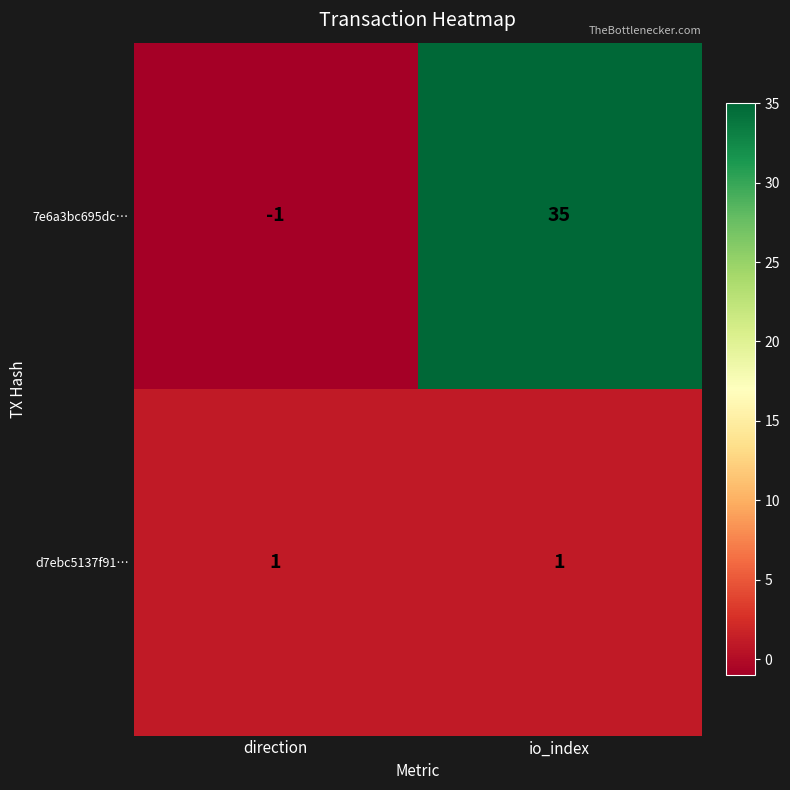

Reading left to right, list all the values displayed in this chart.

7e6a3bc695dc…: direction=-1	io_index=35
d7ebc5137f91…: direction=1	io_index=1